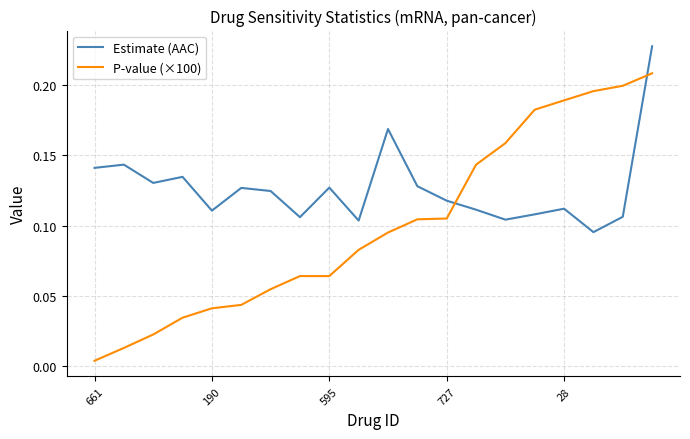

Rank the series by their average value, from highest to lowest.

Estimate (AAC), P-value (×100)